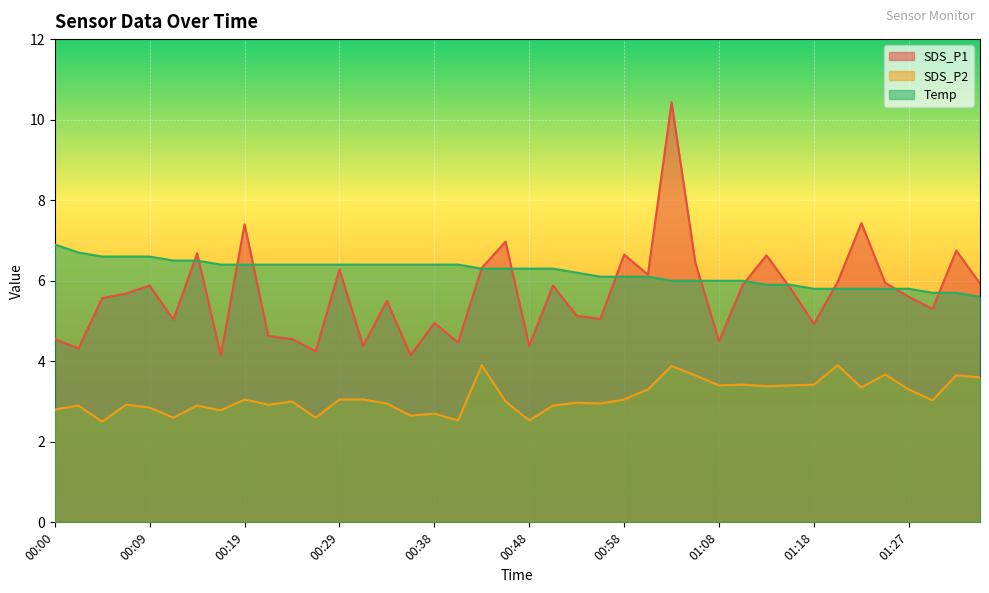

What is the label of the 35th point from the right?

00:12